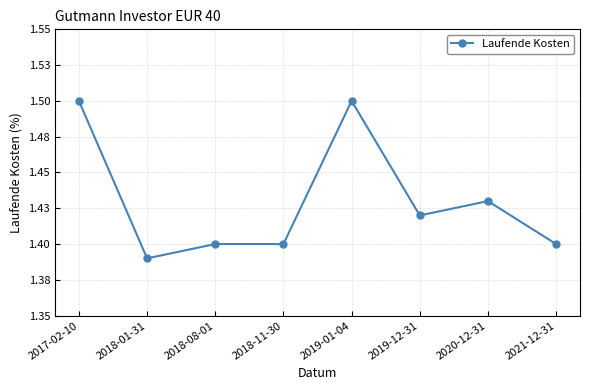

Read the value at 2017-02-10.

1.5